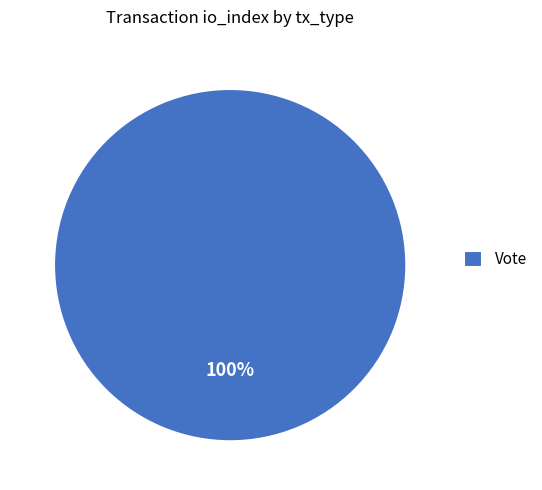

To the nearest percent, what percentage of the pie is Vote?

100%